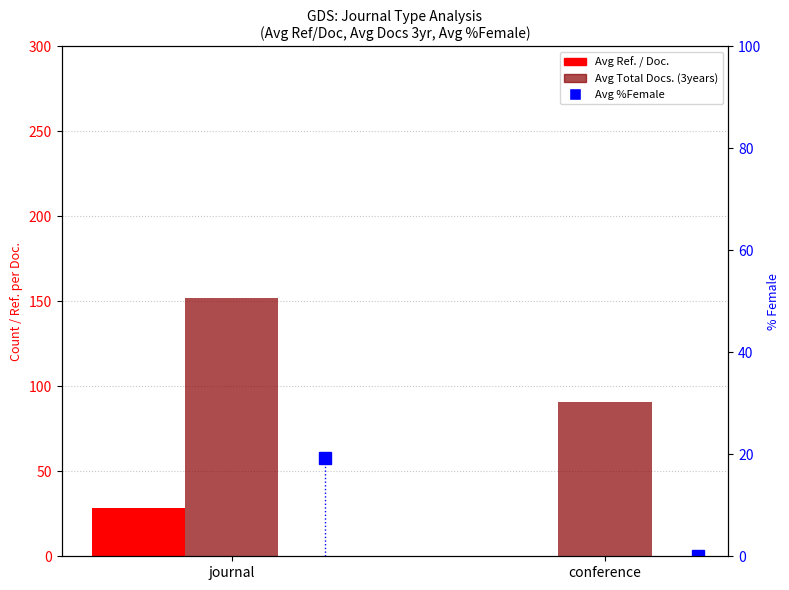

What is the sum of all Avg Total Docs. (3years) values?

242.9